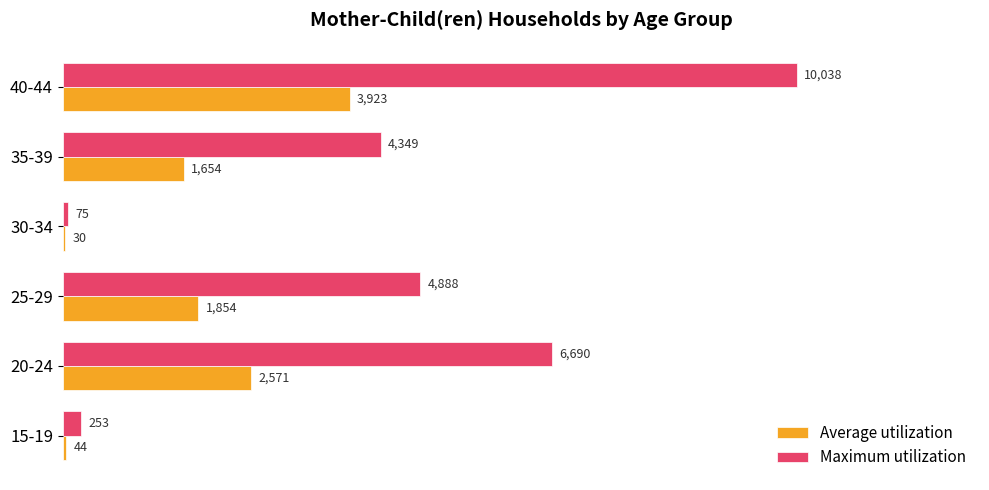

At which label is Maximum utilization closest to 5056?

25-29